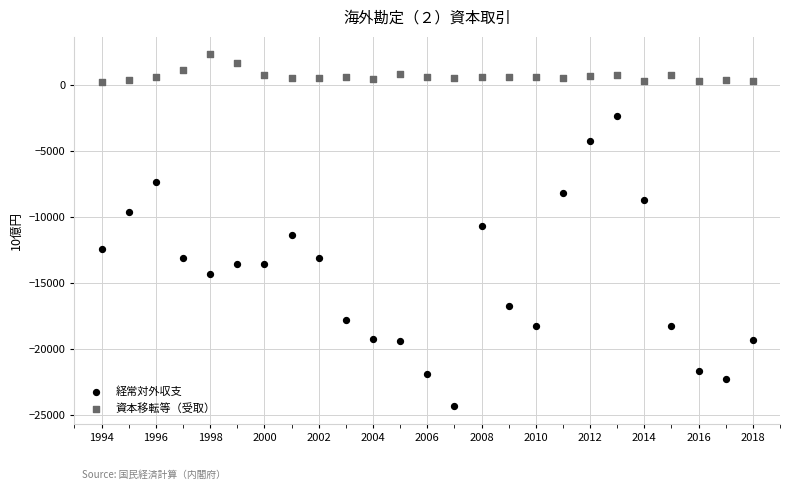

What is the X range (max minus min) for the scatter plot?

24.0